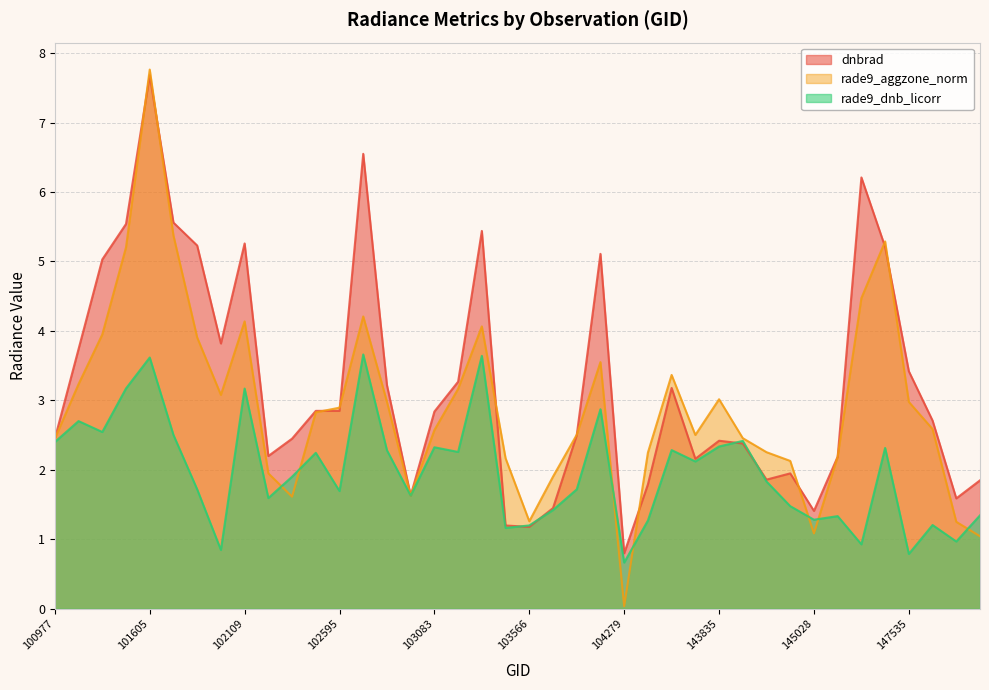

Rank the series by their maximum value, from highest to lowest.

rade9_aggzone_norm, dnbrad, rade9_dnb_licorr